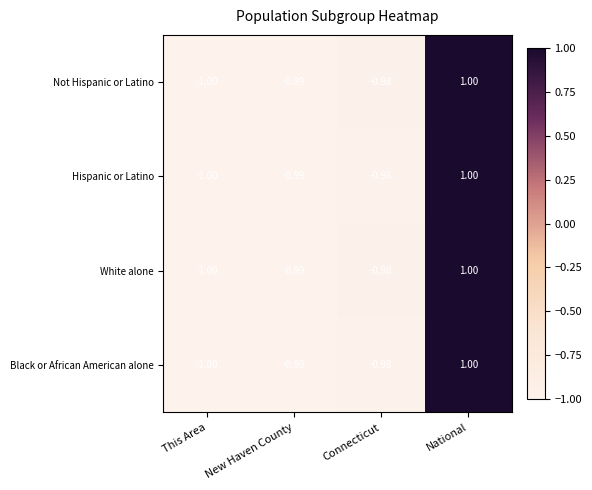

List the labels in order of White alone value, largest first.

National, Connecticut, New Haven County, This Area